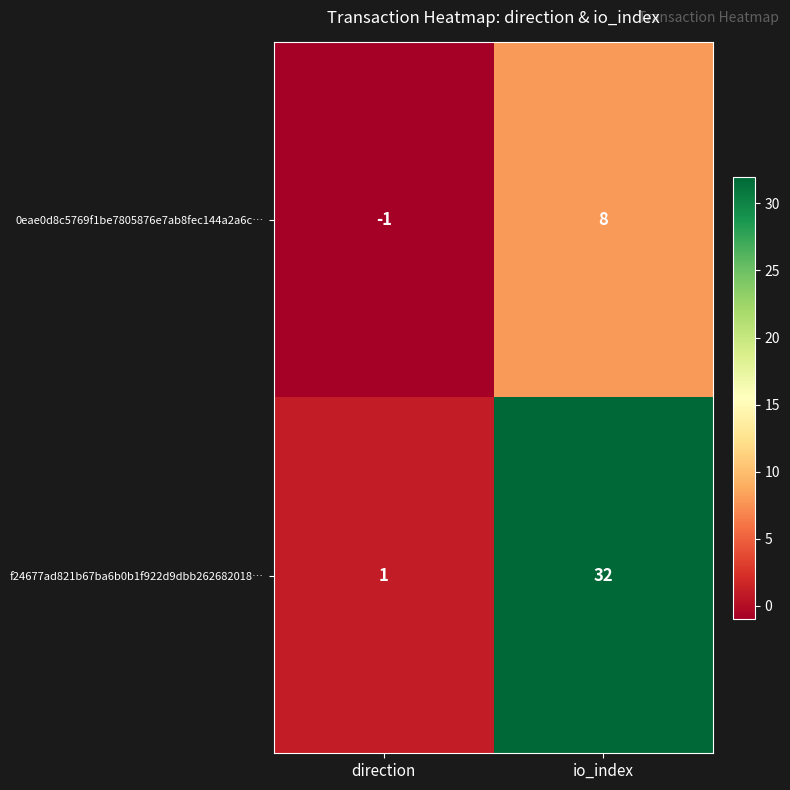

What is the maximum value shown in the chart?

32